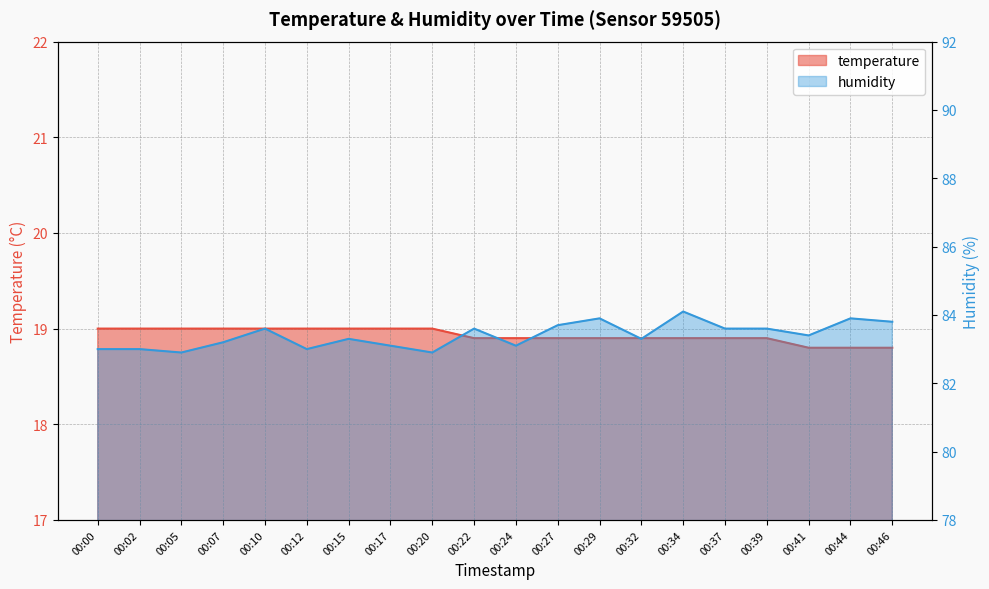

What is the approximate value of humidity at 00:32?

83.3